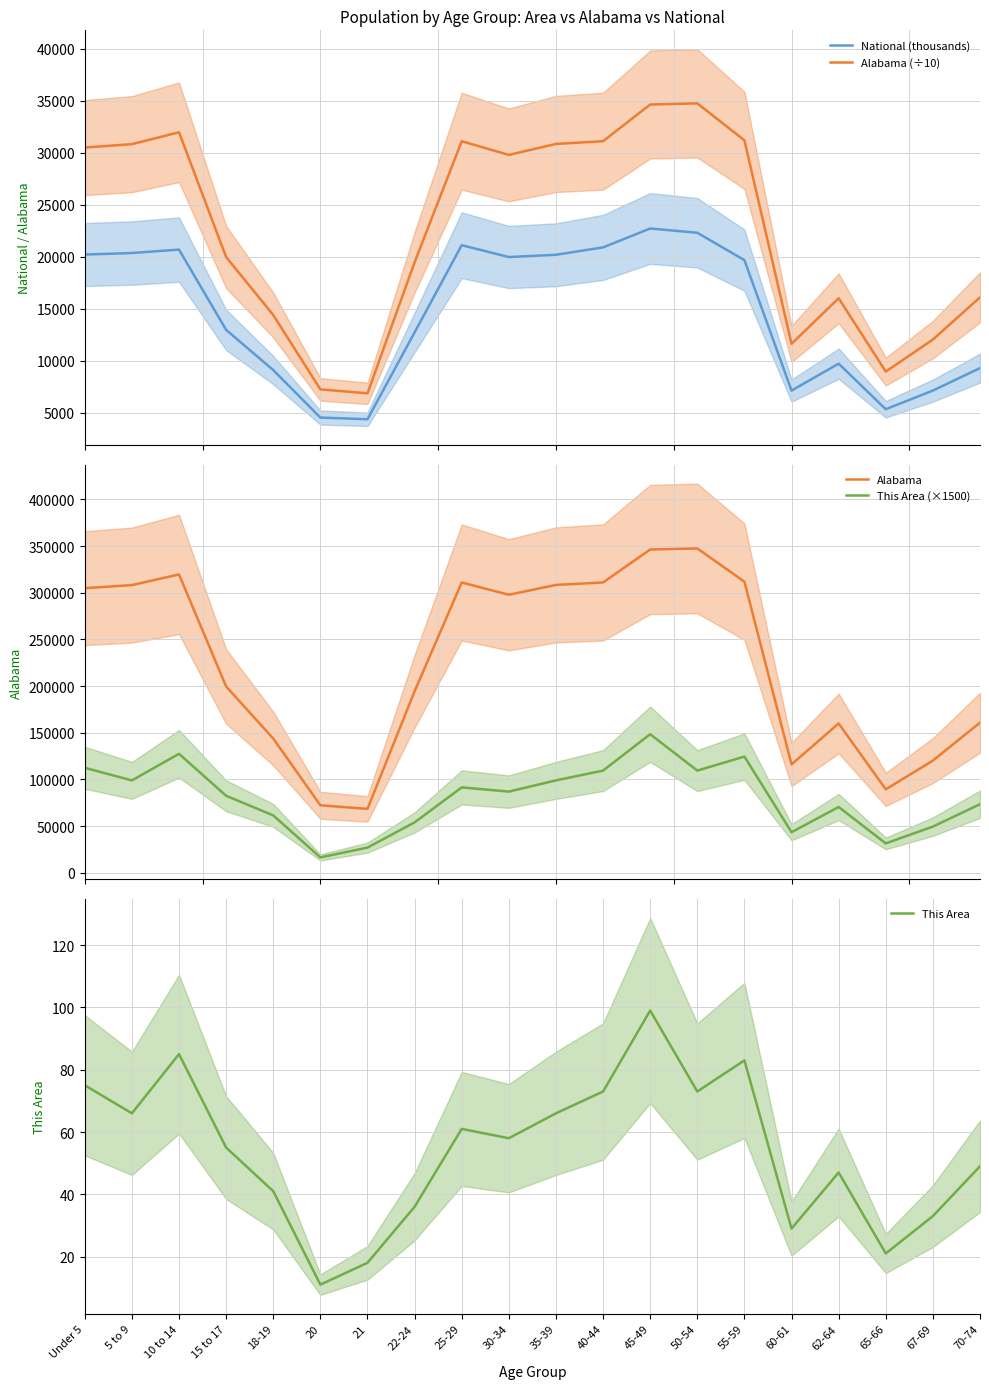

Read the Alabama (÷10) value at 22-24.

19453.1